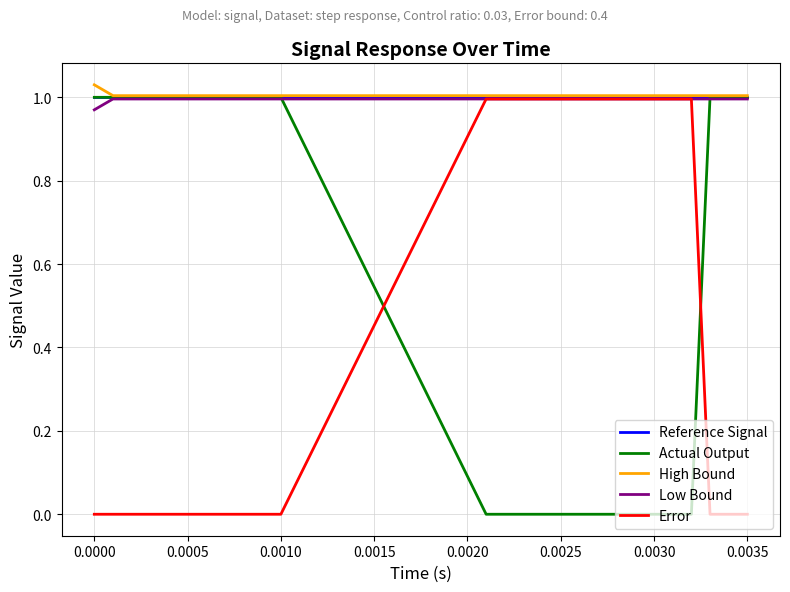

True or false: Actual Output and Error intersect in this chart.

True